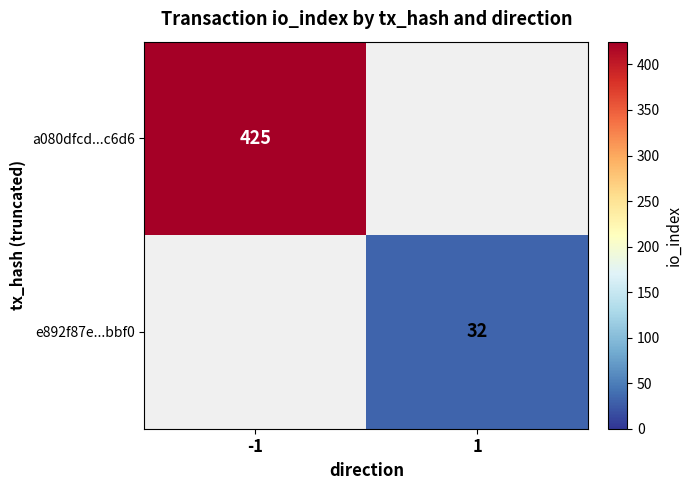

Is the value of e892f87e...bbf0 at 1 greater than the value of a080dfcd...c6d6 at -1?

No